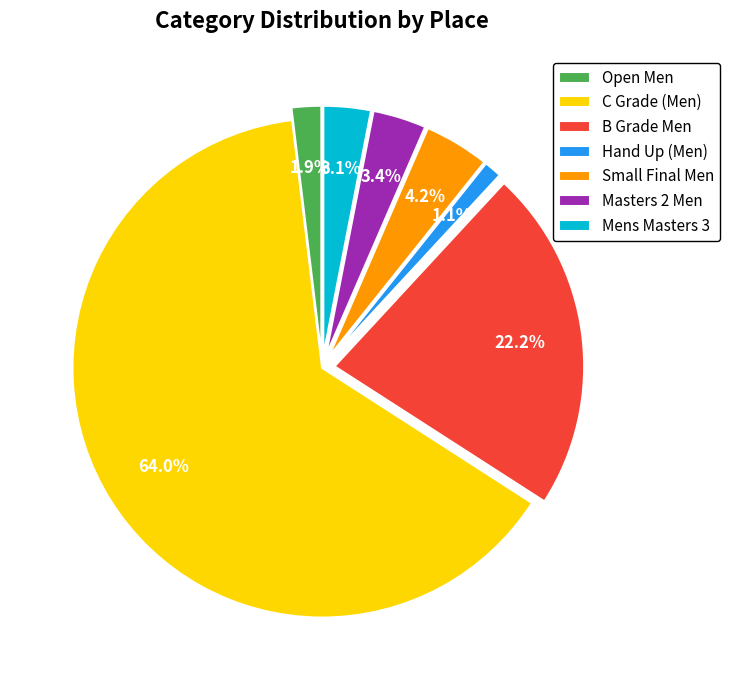

Rank the categories by value from highest to lowest.

C Grade (Men), B Grade Men, Small Final Men, Masters 2 Men, Mens Masters 3, Open Men, Hand Up (non-NCXS) (Men)